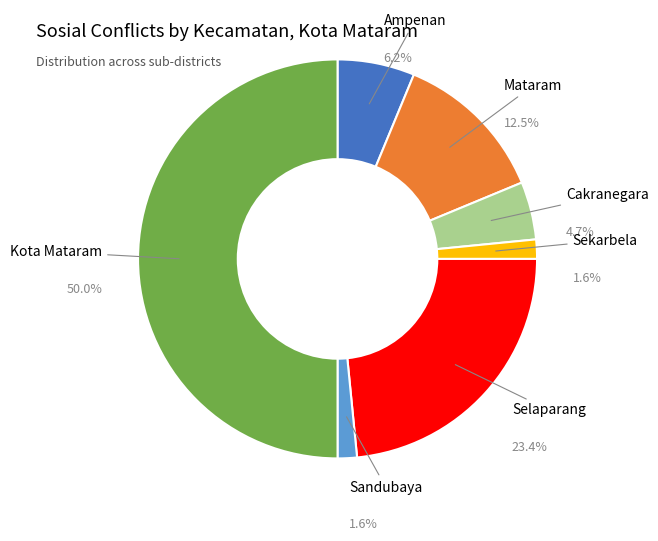

To the nearest percent, what percentage of the pie is Mataram?

12%